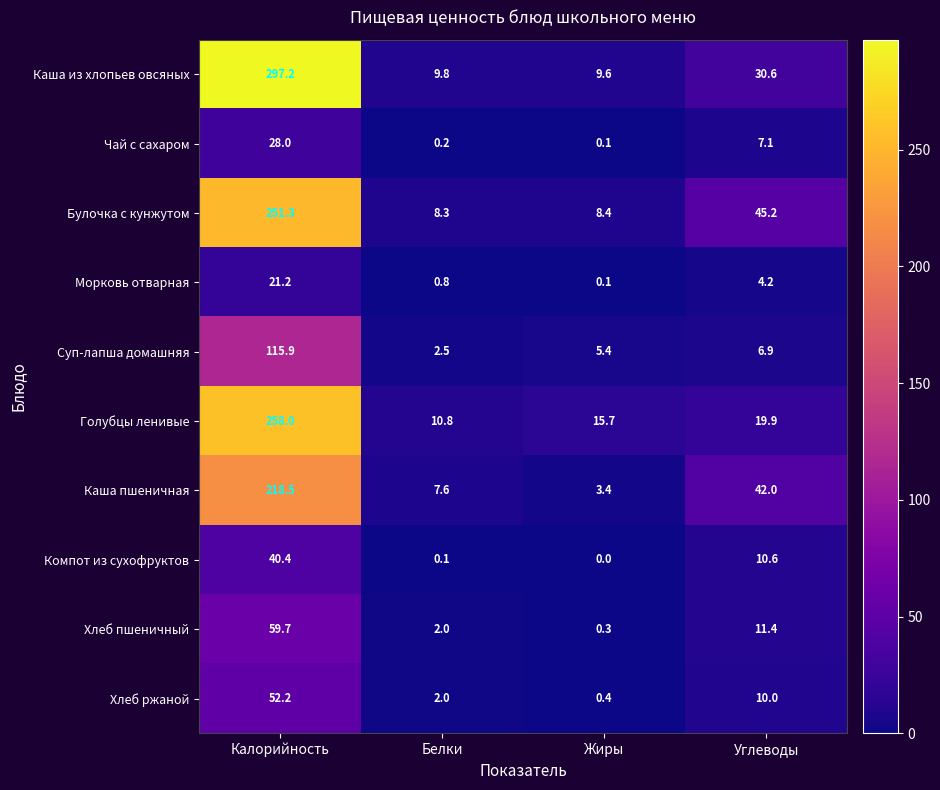

Is the value of Хлеб ржаной at Белки greater than the value of Каша из хлопьев овсяных at Калорийность?

No